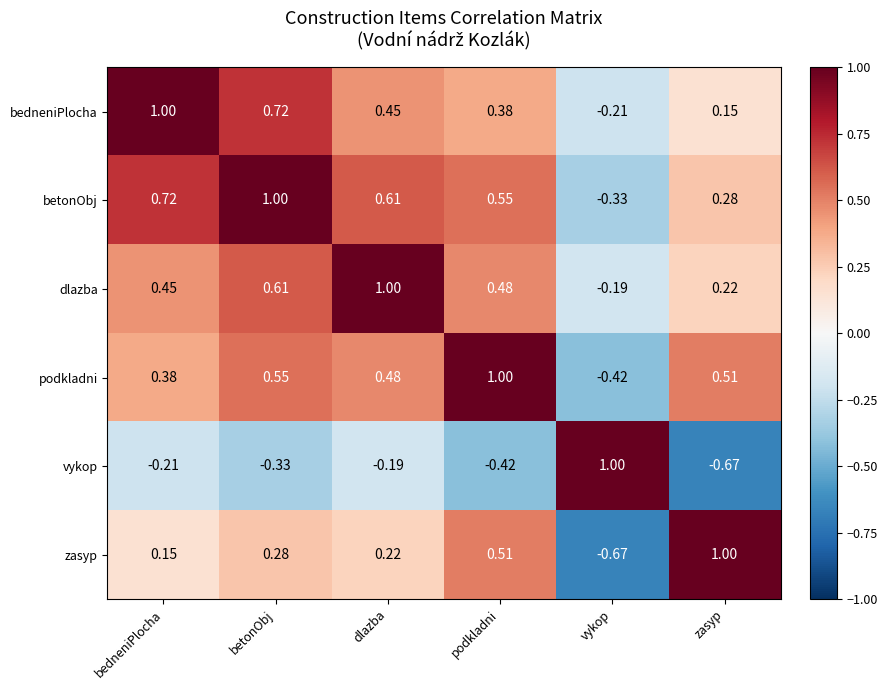

What is the spread (max minus min) of values at bedneniPlocha?

1.2